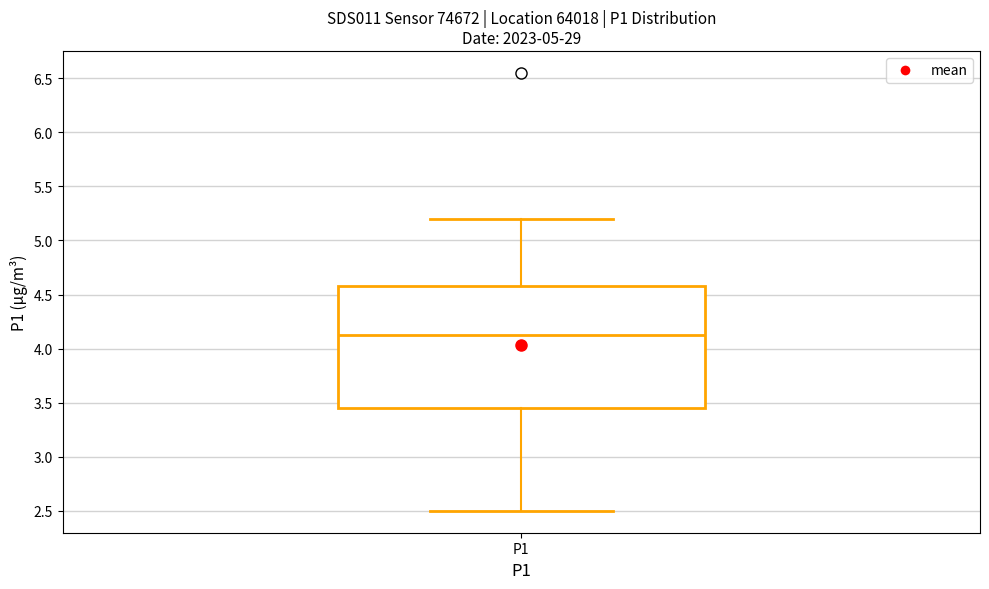

Where does the upper whisker of the box for P1 end on the y-axis? The values are not printed on the chart, so give them approximately, as read against the axis.

5.20